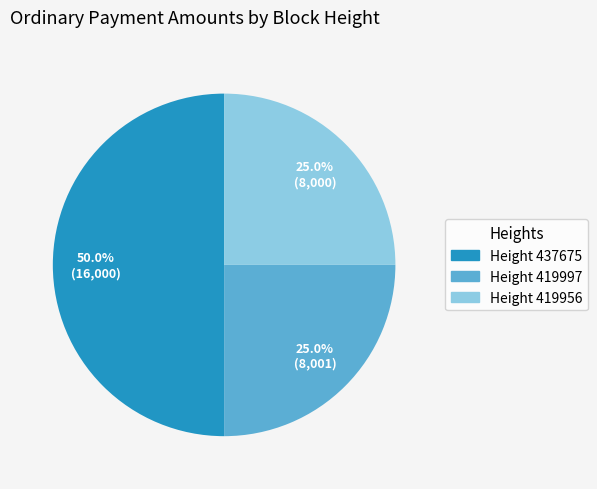

Approximately how many times larger is the value at Height 419997 compared to Height 419956?

1.0